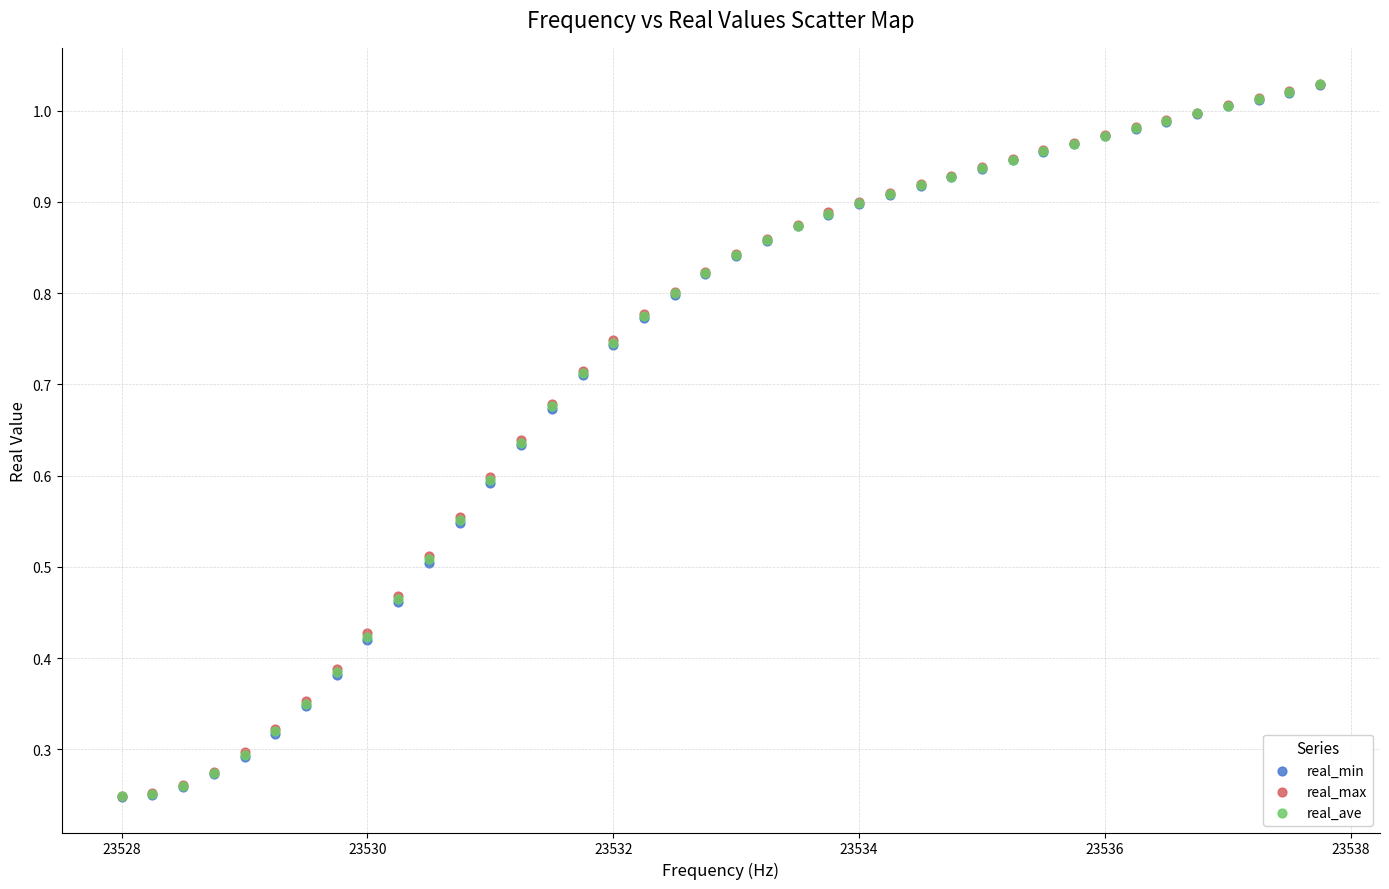

What are all the series names shown in the legend?

real_min, real_max, real_ave